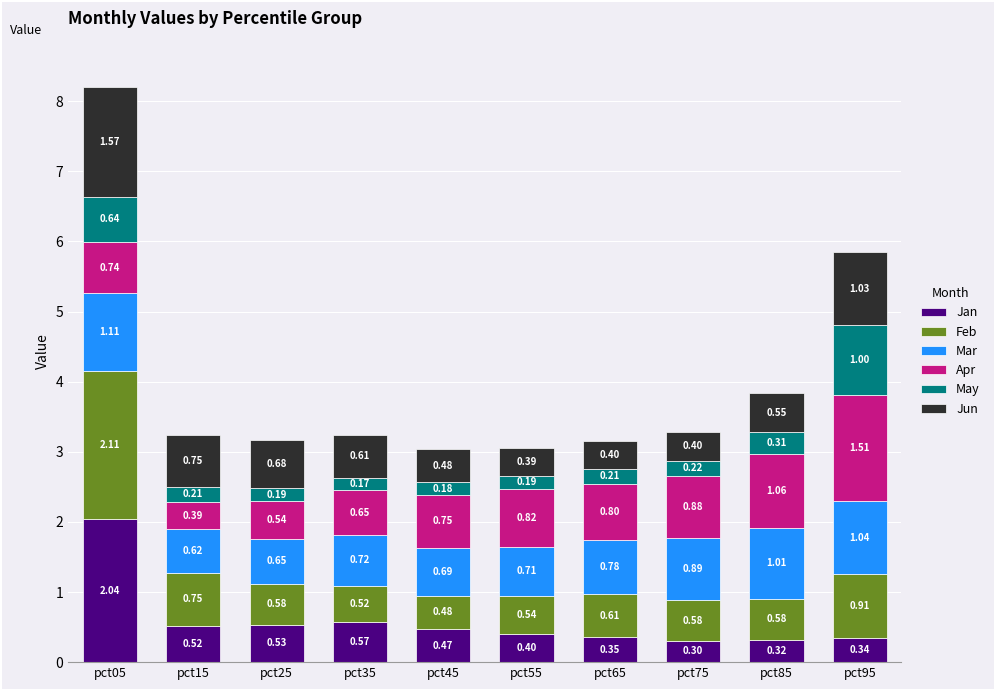

At which category is the sum across all series the highest?

pct05